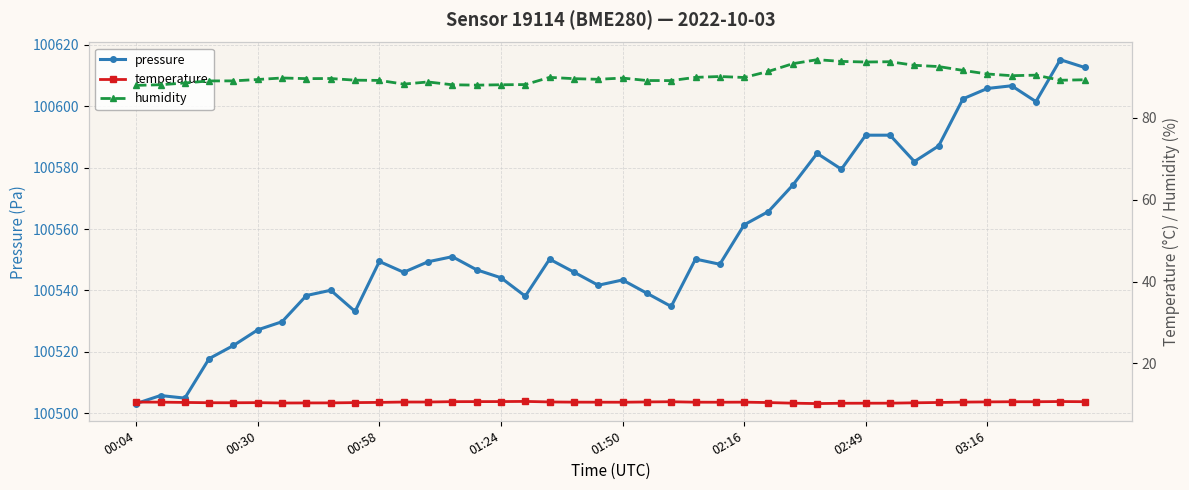

True or false: temperature has more than 0 points higher than both neighbors.

True